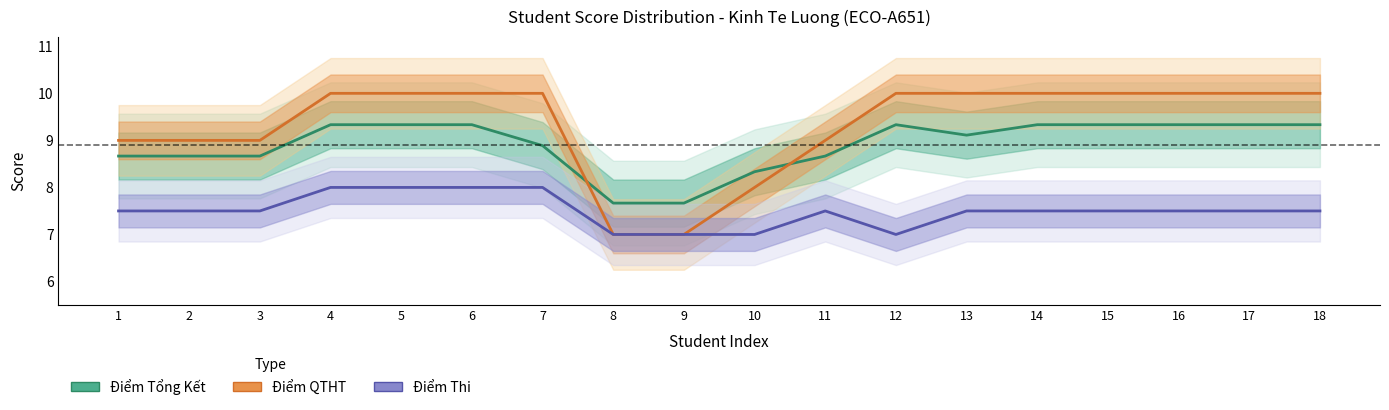

Count the number of data series in this chart.

3